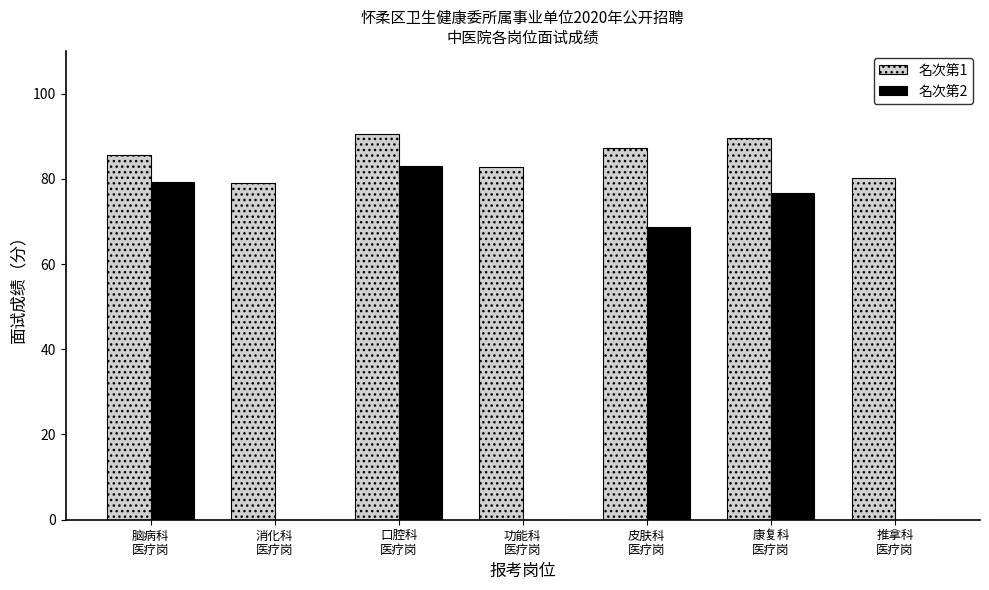

Which series has the largest total across all categories?

名次第1